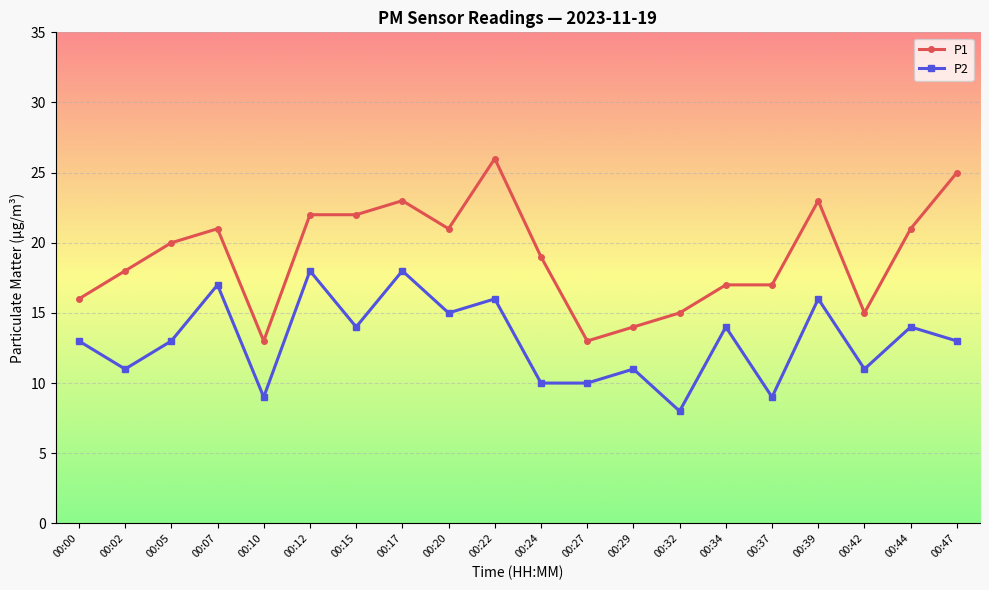

Reading left to right, transcribe all the data shown in this chart.

P1: 16	18	20	21	13	22	22	23	21	26	19	13	14	15	17	17	23	15	21	25
P2: 13	11	13	17	9	18	14	18	15	16	10	10	11	8	14	9	16	11	14	13